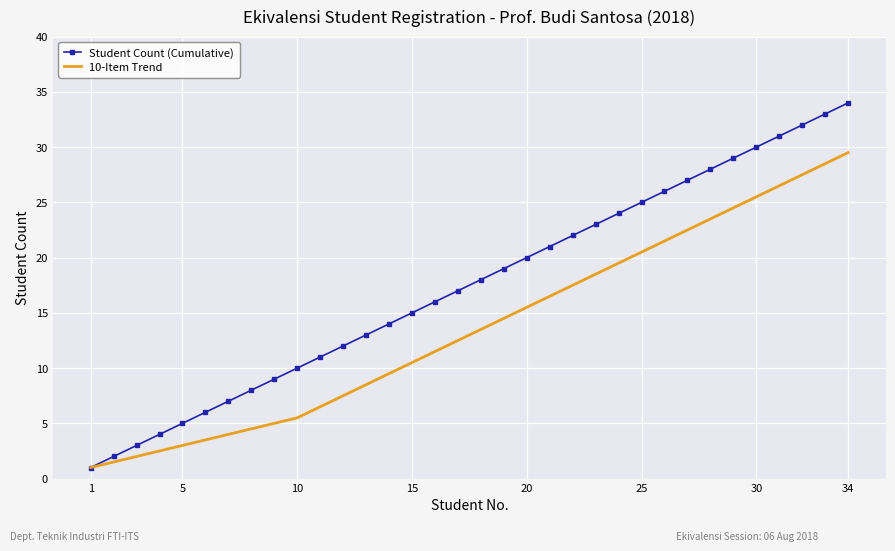

Rank the series by their maximum value, from lowest to highest.

10-Item Trend, Student Count (Cumulative)